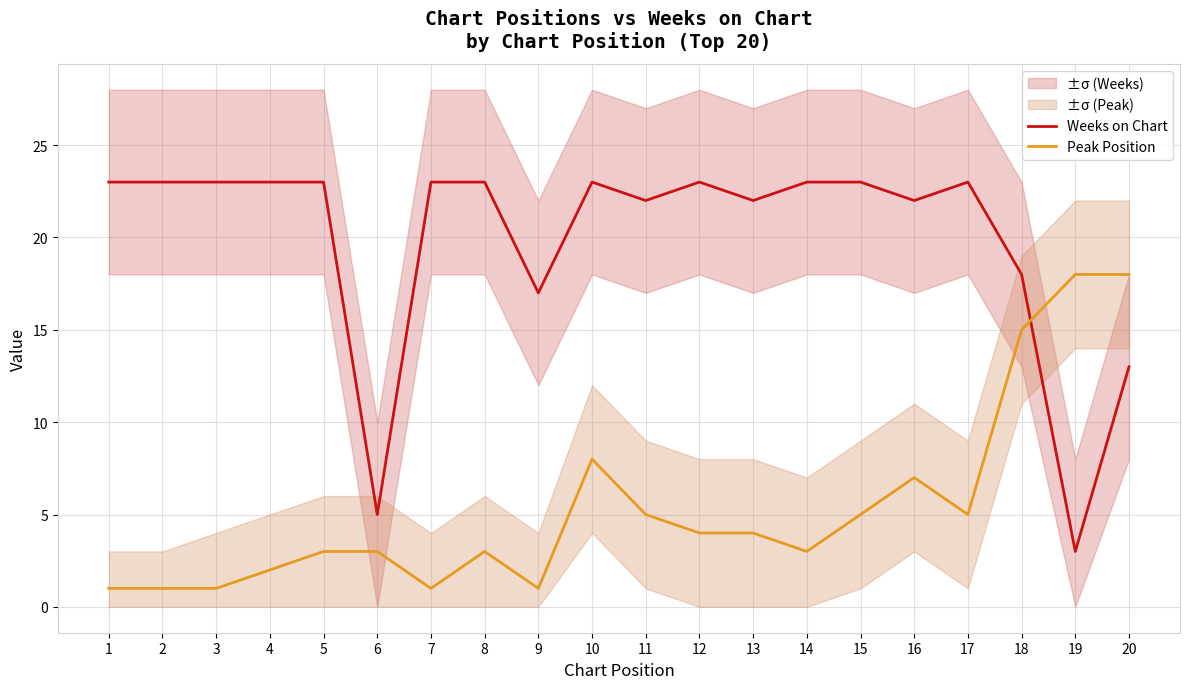

At 2, list the series in order from smallest to largest.

Peak Position, Weeks on Chart